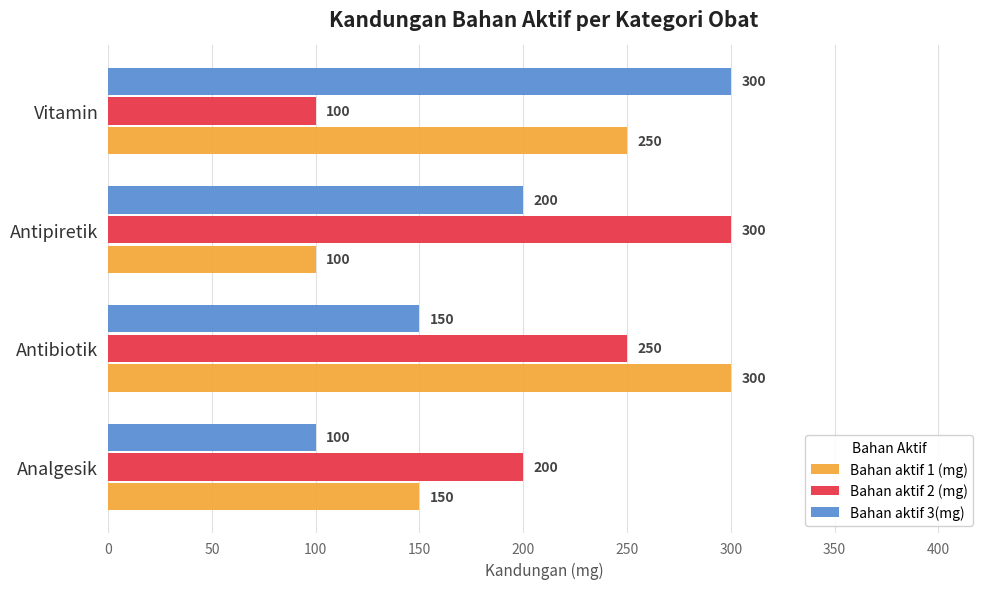

What are all the series names shown in the legend?

Bahan aktif 1 (mg), Bahan aktif 2 (mg), Bahan aktif 3(mg)